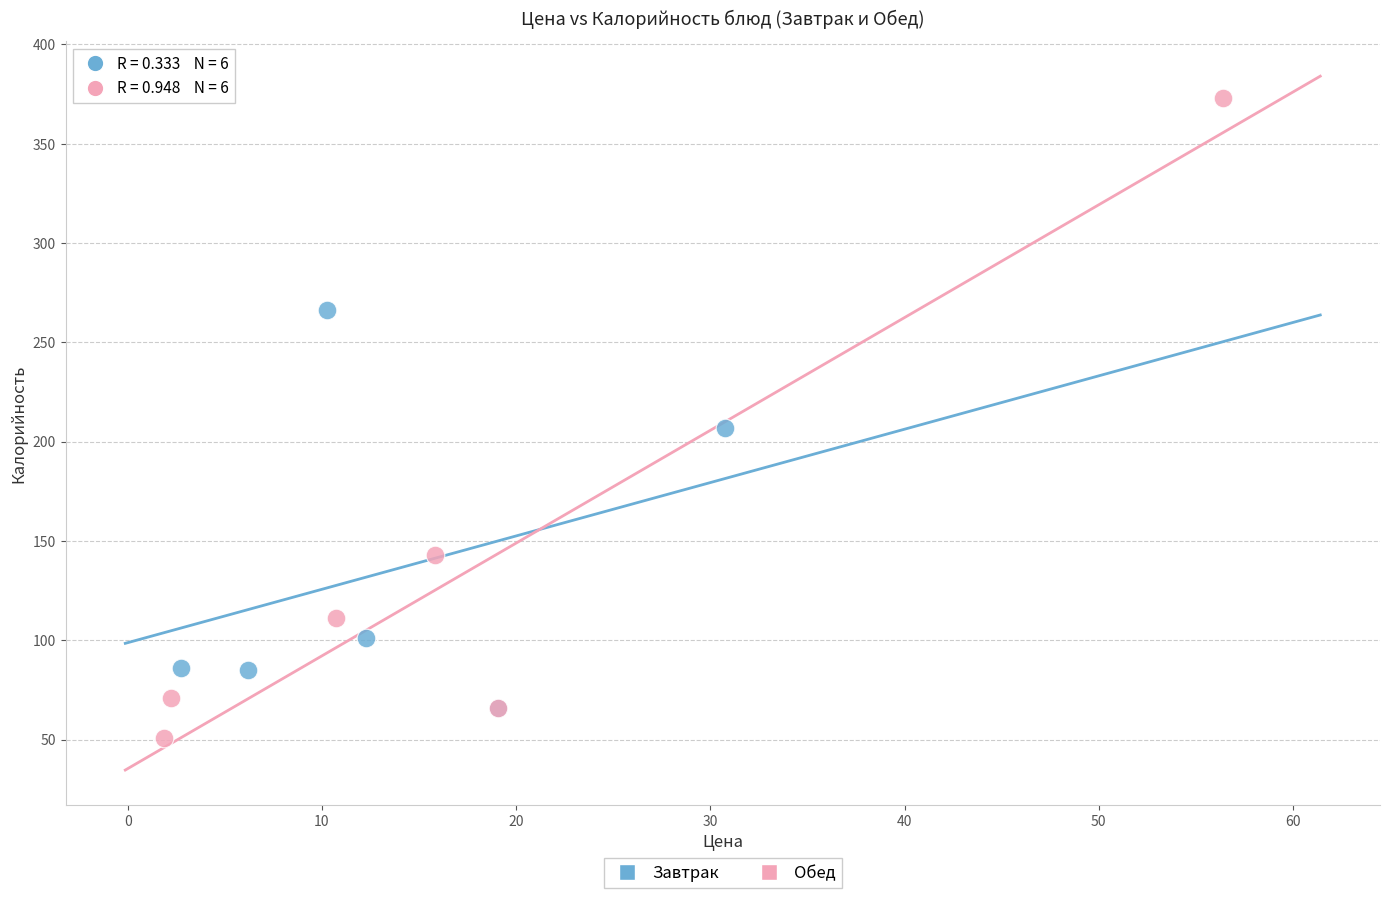

Which series has the largest Y range (max minus min)?

Обед